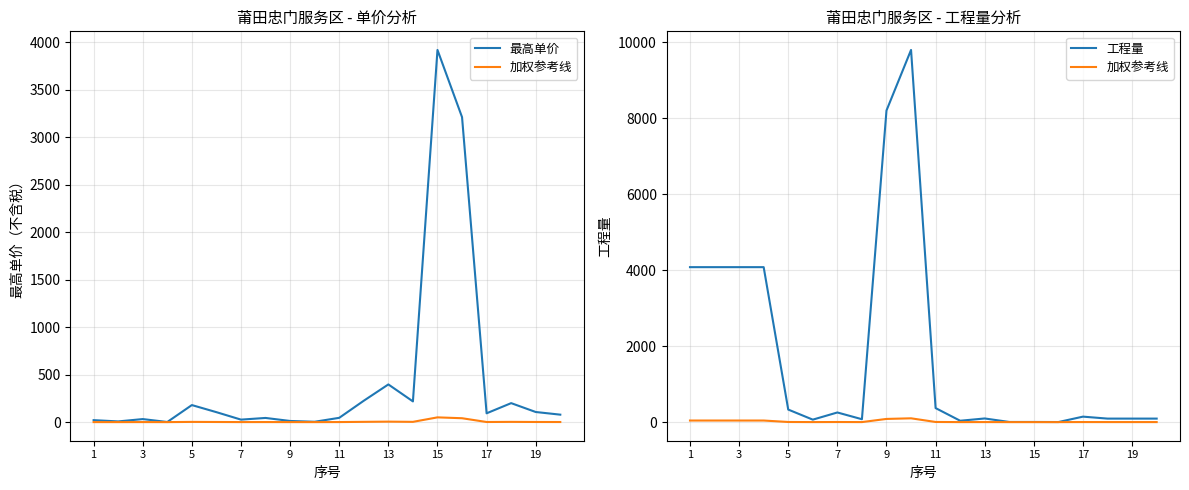

Does the chart have visible grid lines?

Yes